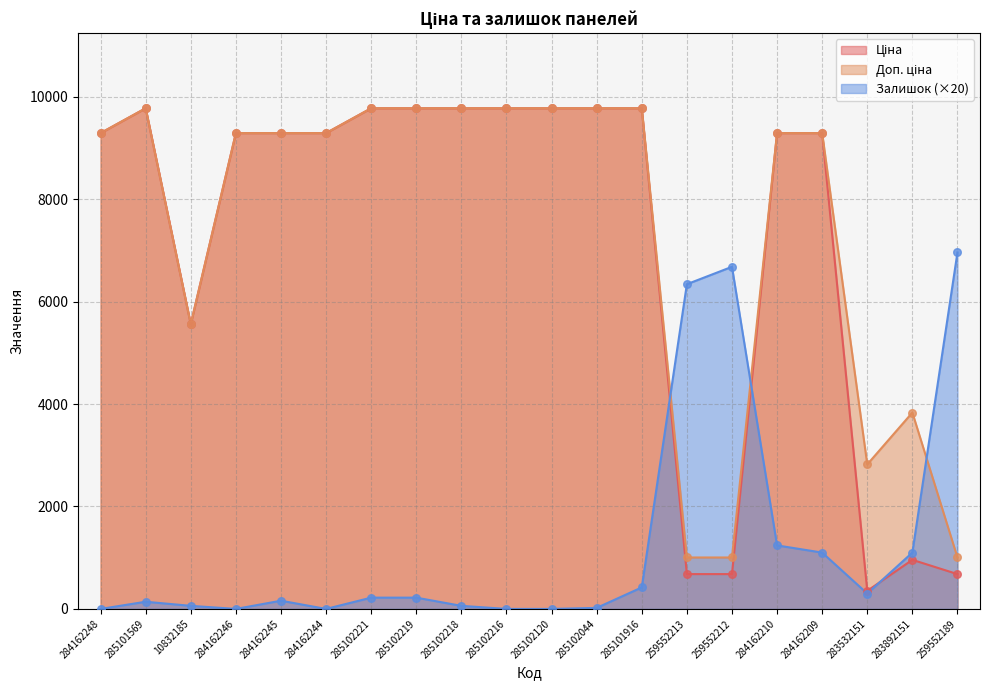

What are all the series names shown in the legend?

Ціна, Доп. ціна, Залишок